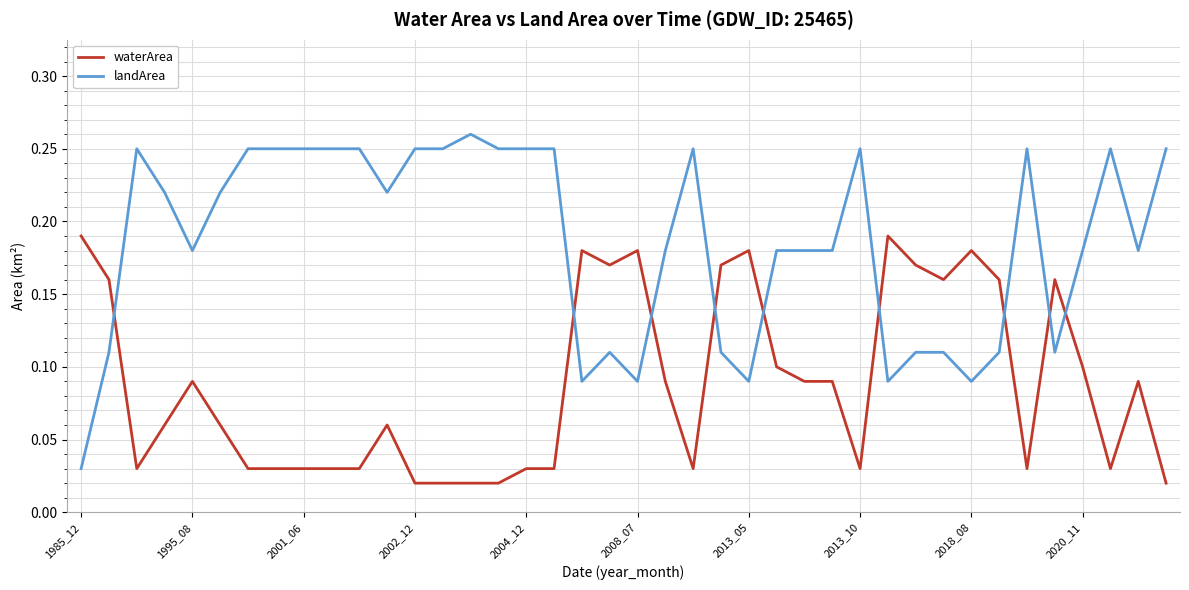

Which series has the largest range (max minus min)?

landArea